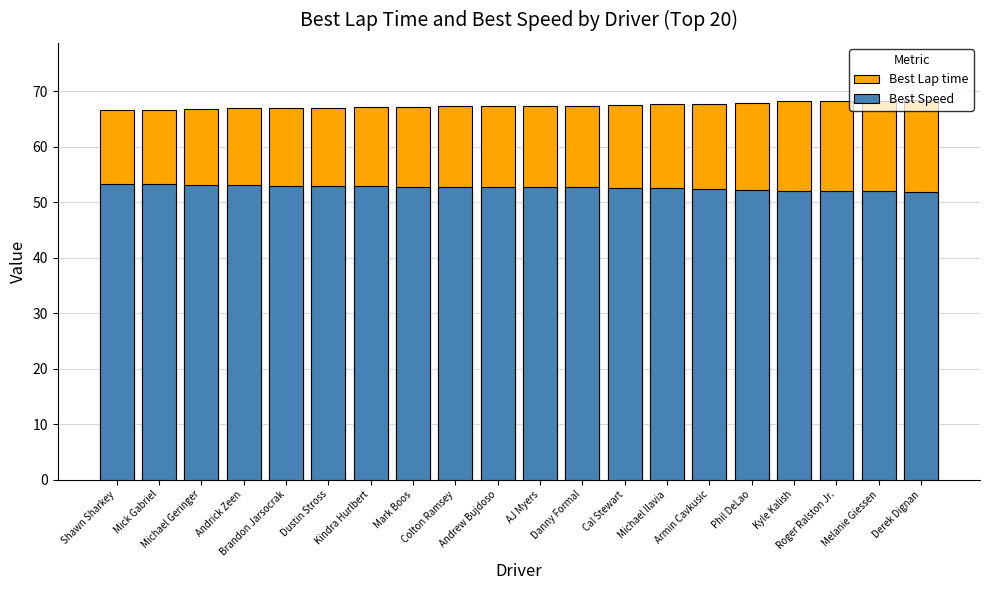

What is the difference between the Best Speed values at Shawn Sharkey and Cal Stewart?

0.7